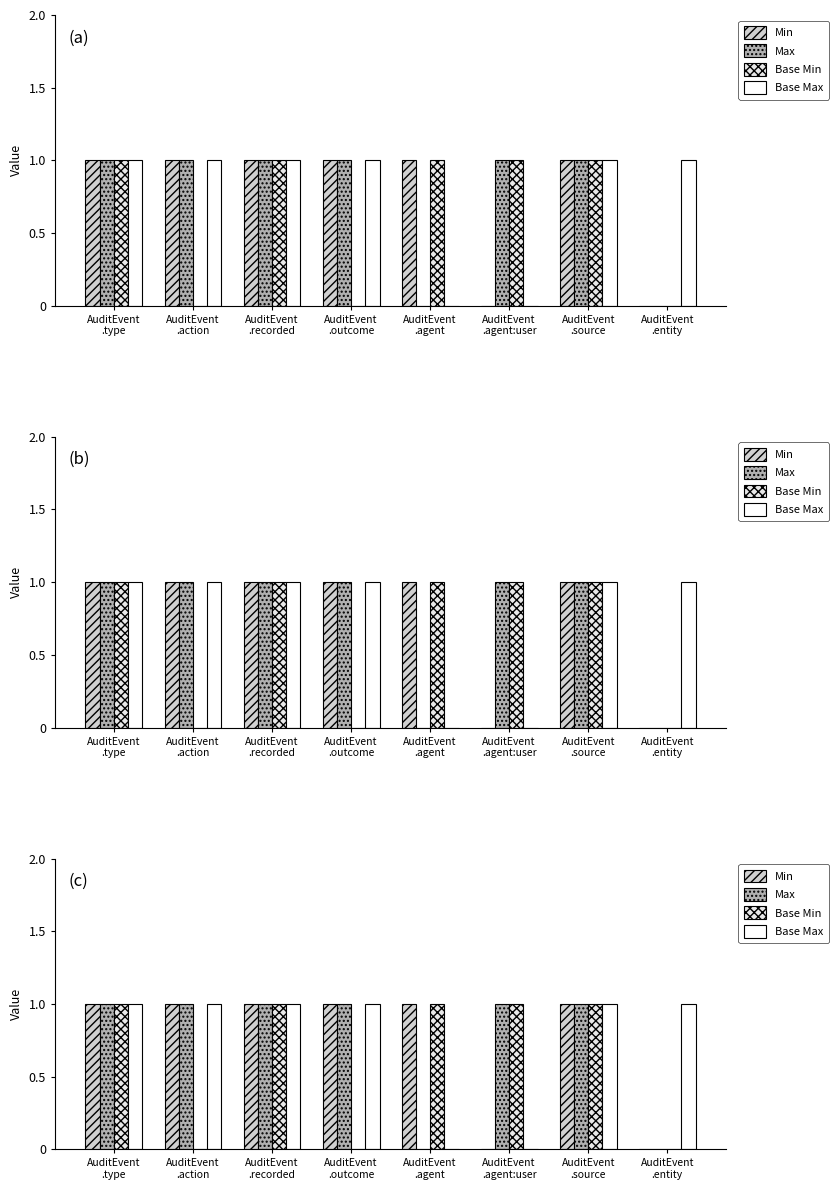

How many data points in Min are less than 1?

2